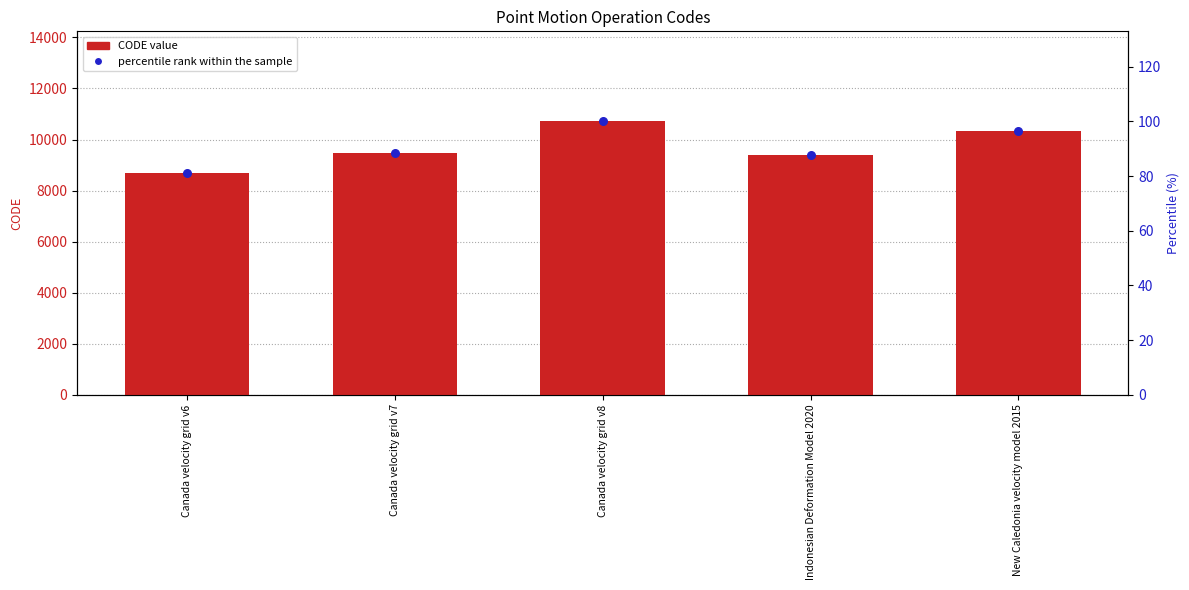

Which series contains the highest Y value?

CODE value